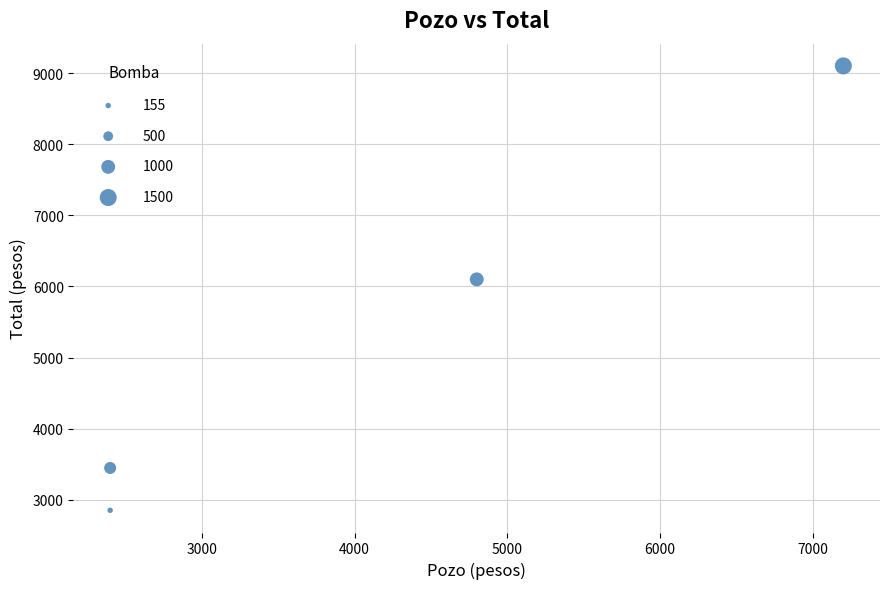

What is the range of Y values (max minus min)?

6245